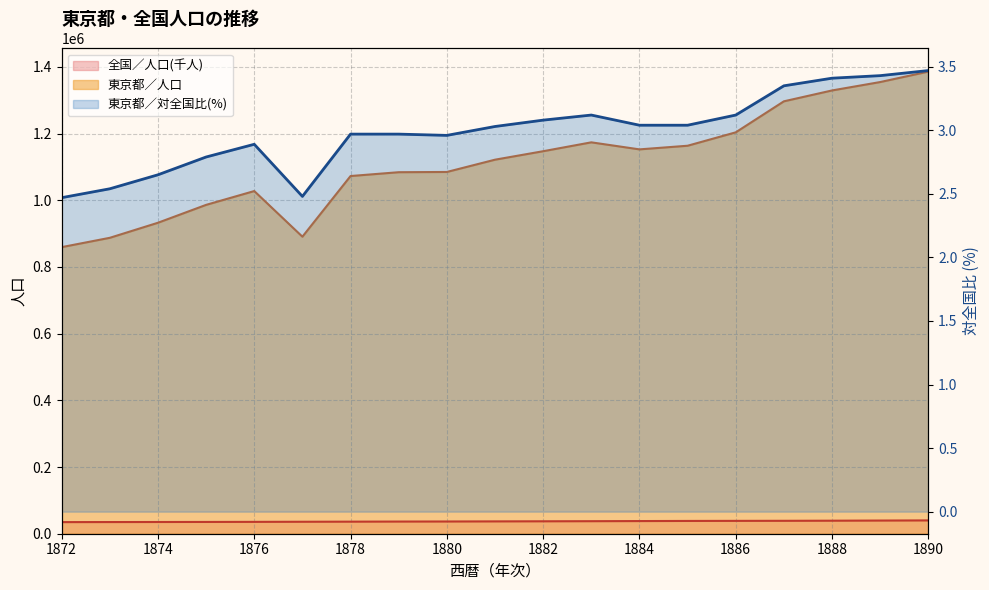

What is the average value of the 東京都／人口 series?

1113277.8